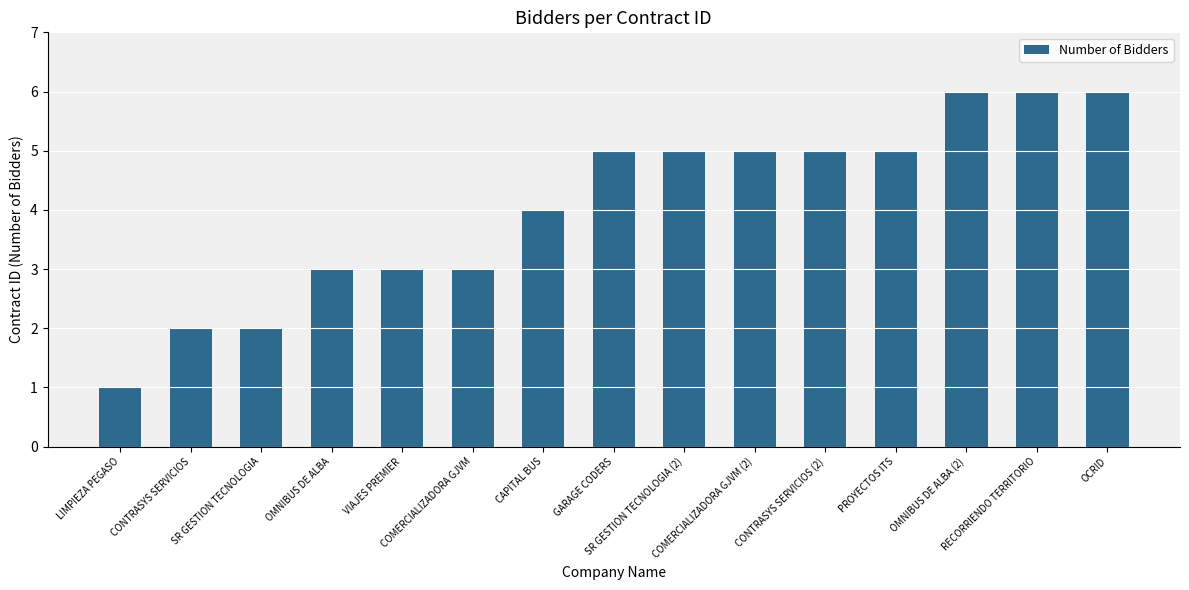

What is the maximum value shown in the chart?

6